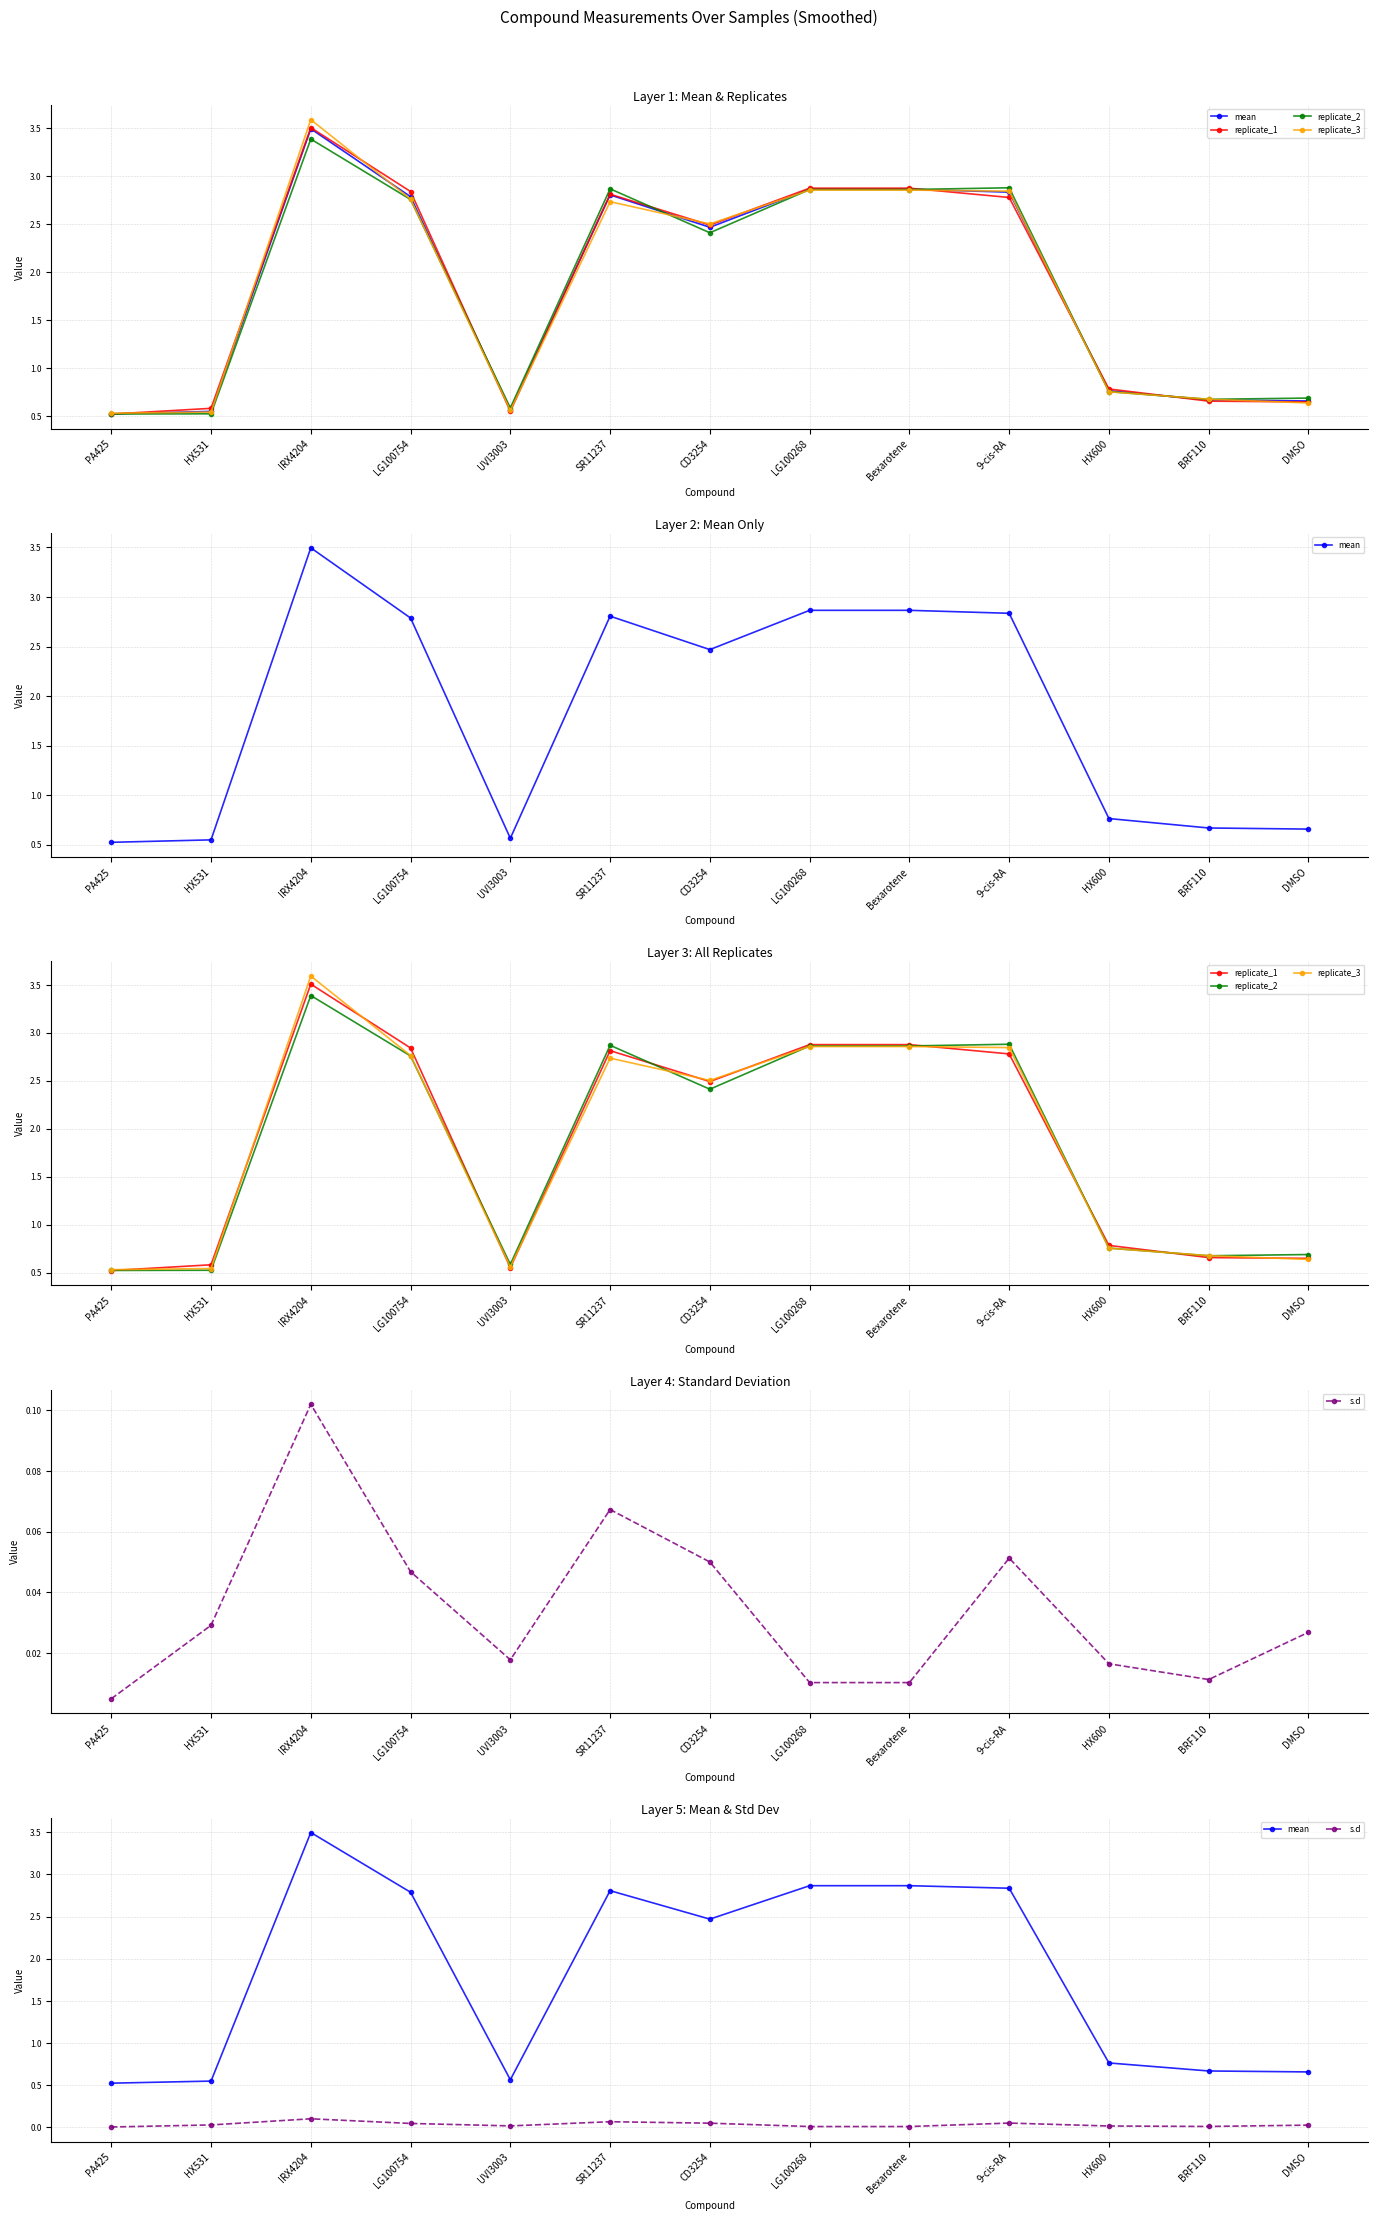

Where is replicate_2 nearest to the value 1?

HX600